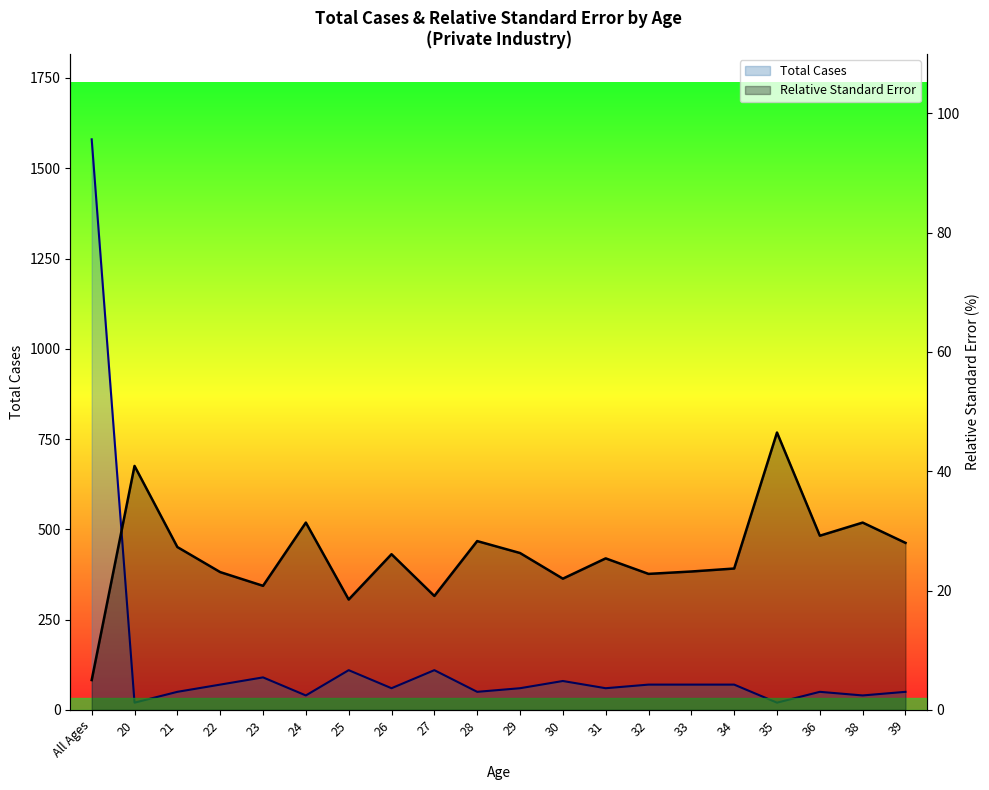

Does the chart have visible grid lines?

No